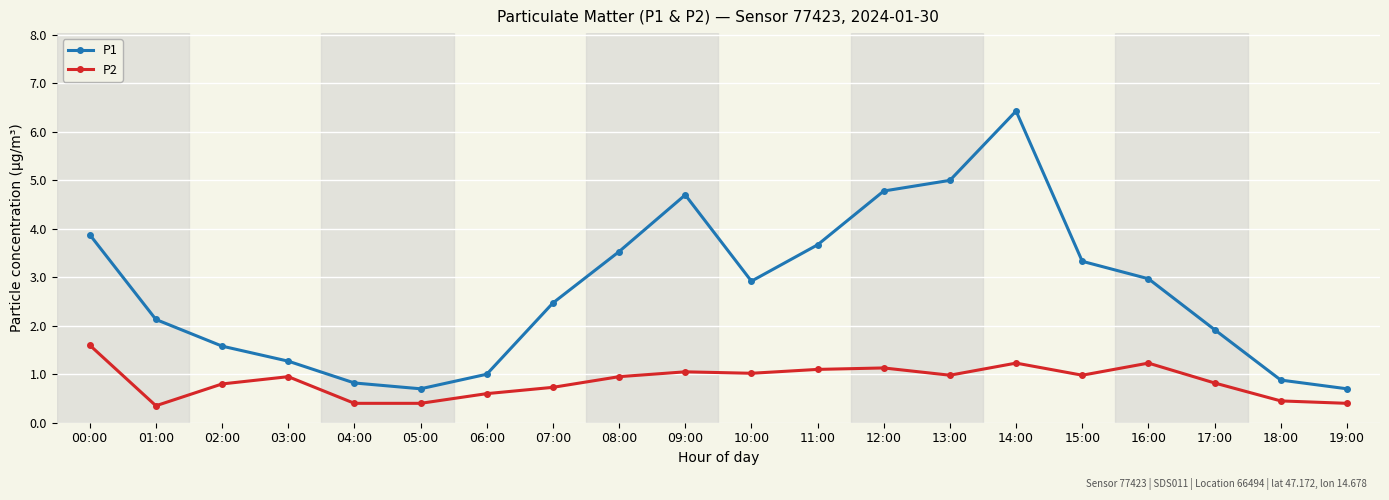

What position from the right is 06:00?

14